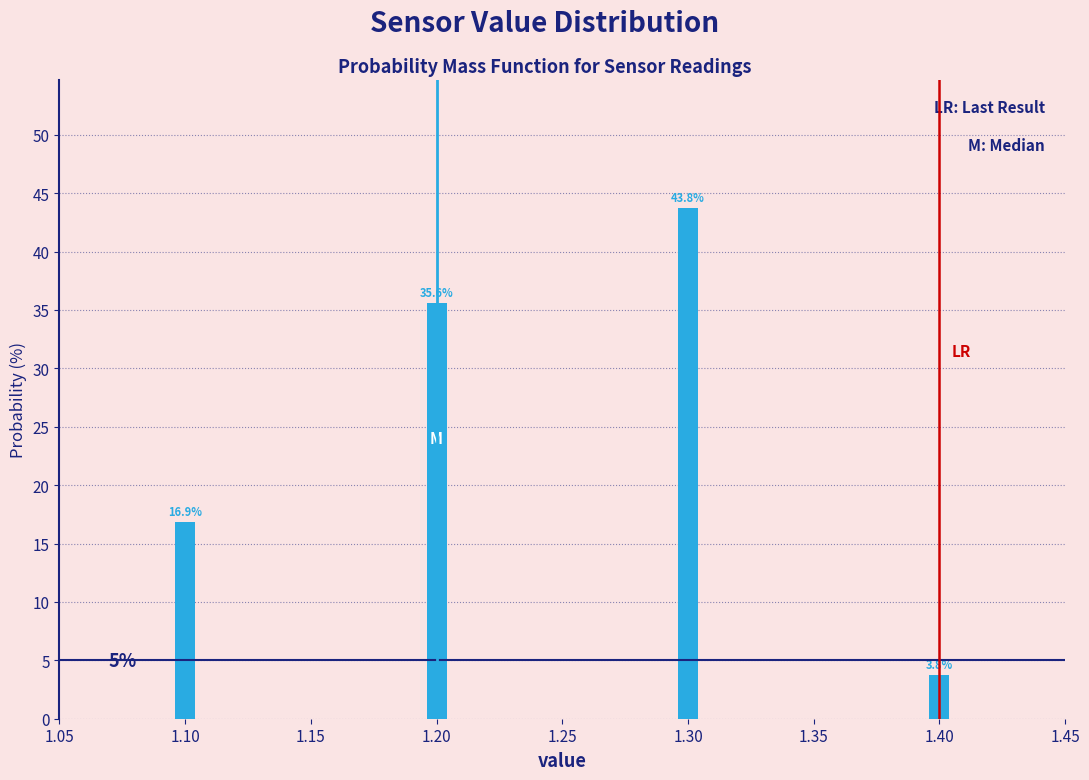

Reading right to left, what are all the values shown in this chart?

1.40=3.8	1.30=43.8	1.20=35.6	1.10=16.9